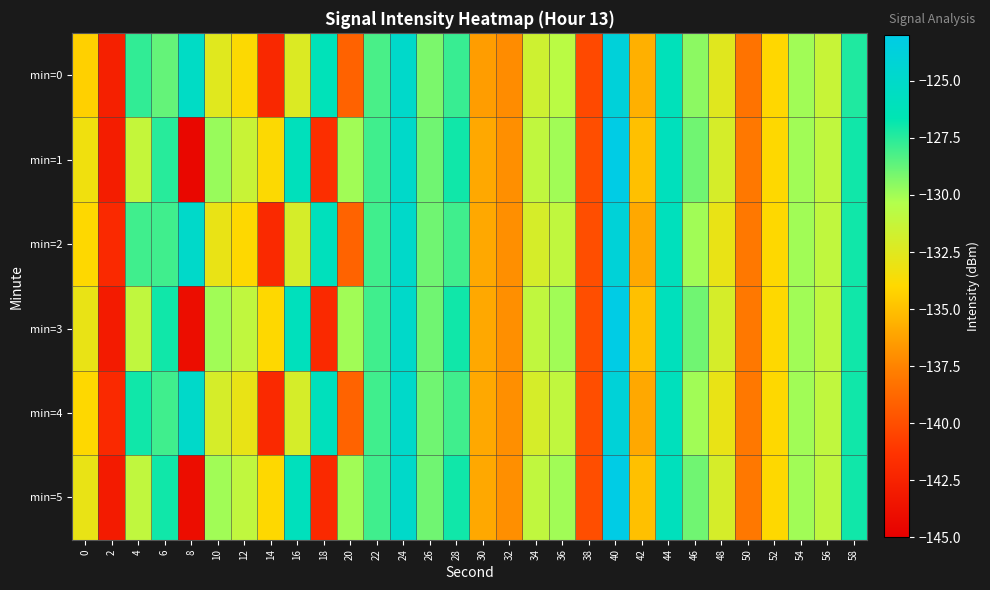

Reading left to right, transcribe all the data shown in this chart.

min=0: 0=-134.3	2=-142.7	4=-127.7	6=-128.7	8=-125.4	10=-132.5	12=-133.9	14=-142.1	16=-132.3	18=-126.2	20=-139.1	22=-128.2	24=-125.0	26=-129.2	28=-127.8	30=-136.4	32=-137.1	34=-131.6	36=-130.7	38=-140.2	40=-123.9	42=-135.6	44=-126.1	46=-129.6	48=-132.6	50=-138.2	52=-134.1	54=-130.0	56=-131.4	58=-127.3
min=1: 0=-133.3	2=-142.8	4=-131.2	6=-127.5	8=-144.4	10=-129.8	12=-131.4	14=-133.9	16=-126.0	18=-141.6	20=-130.0	22=-128.0	24=-125.0	26=-129.0	28=-127.0	30=-136.0	32=-137.0	34=-131.0	36=-130.0	38=-140.0	40=-123.0	42=-135.0	44=-126.0	46=-129.0	48=-132.0	50=-138.0	52=-134.0	54=-130.0	56=-131.0	58=-127.0
min=2: 0=-134.0	2=-142.0	4=-128.0	6=-128.0	8=-125.0	10=-133.0	12=-134.0	14=-142.0	16=-132.0	18=-126.0	20=-139.0	22=-128.0	24=-125.0	26=-129.0	28=-128.0	30=-136.0	32=-137.0	34=-132.0	36=-131.0	38=-140.0	40=-124.0	42=-136.0	44=-126.0	46=-130.0	48=-133.0	50=-138.0	52=-134.0	54=-130.0	56=-131.0	58=-127.0
min=3: 0=-133.0	2=-143.0	4=-131.0	6=-127.0	8=-144.0	10=-130.0	12=-131.0	14=-134.0	16=-126.0	18=-142.0	20=-130.0	22=-128.0	24=-125.0	26=-129.0	28=-127.0	30=-136.0	32=-137.0	34=-131.0	36=-130.0	38=-140.0	40=-123.0	42=-135.0	44=-126.0	46=-129.0	48=-132.0	50=-138.0	52=-134.0	54=-130.0	56=-131.0	58=-127.0
min=4: 0=-134.0	2=-142.0	4=-127.0	6=-128.0	8=-125.0	10=-132.0	12=-133.0	14=-142.0	16=-132.0	18=-126.0	20=-139.0	22=-128.0	24=-125.0	26=-129.0	28=-128.0	30=-136.0	32=-137.0	34=-132.0	36=-131.0	38=-140.0	40=-124.0	42=-136.0	44=-126.0	46=-130.0	48=-133.0	50=-138.0	52=-134.0	54=-130.0	56=-131.0	58=-127.0
min=5: 0=-133.0	2=-143.0	4=-131.0	6=-127.0	8=-144.0	10=-130.0	12=-131.0	14=-134.0	16=-126.0	18=-142.0	20=-130.0	22=-128.0	24=-125.0	26=-129.0	28=-127.0	30=-136.0	32=-137.0	34=-131.0	36=-130.0	38=-140.0	40=-123.0	42=-135.0	44=-126.0	46=-129.0	48=-132.0	50=-138.0	52=-134.0	54=-130.0	56=-131.0	58=-127.0